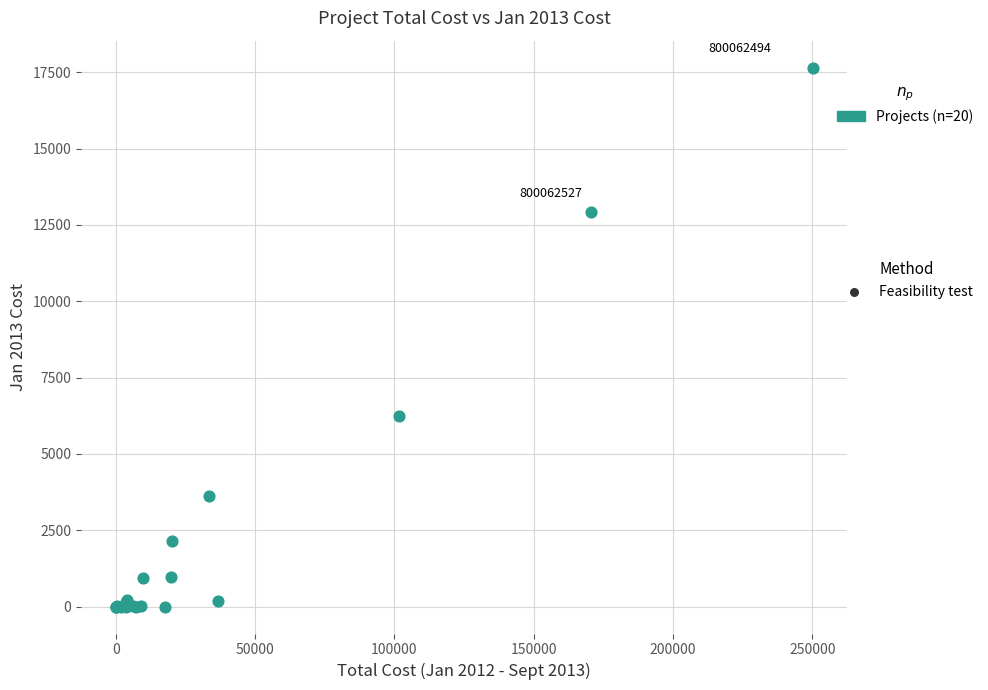

What Y value in the scatter plot is closest to 8825?

6254.5